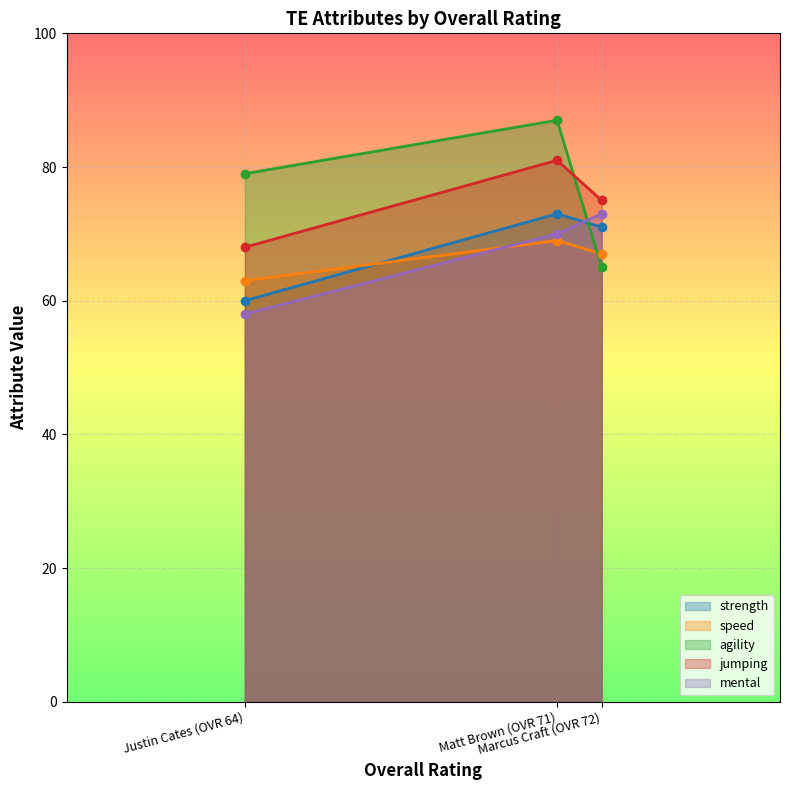

Is the value of mental at Justin Cates (OVR 64) greater than the value of strength at Justin Cates (OVR 64)?

No